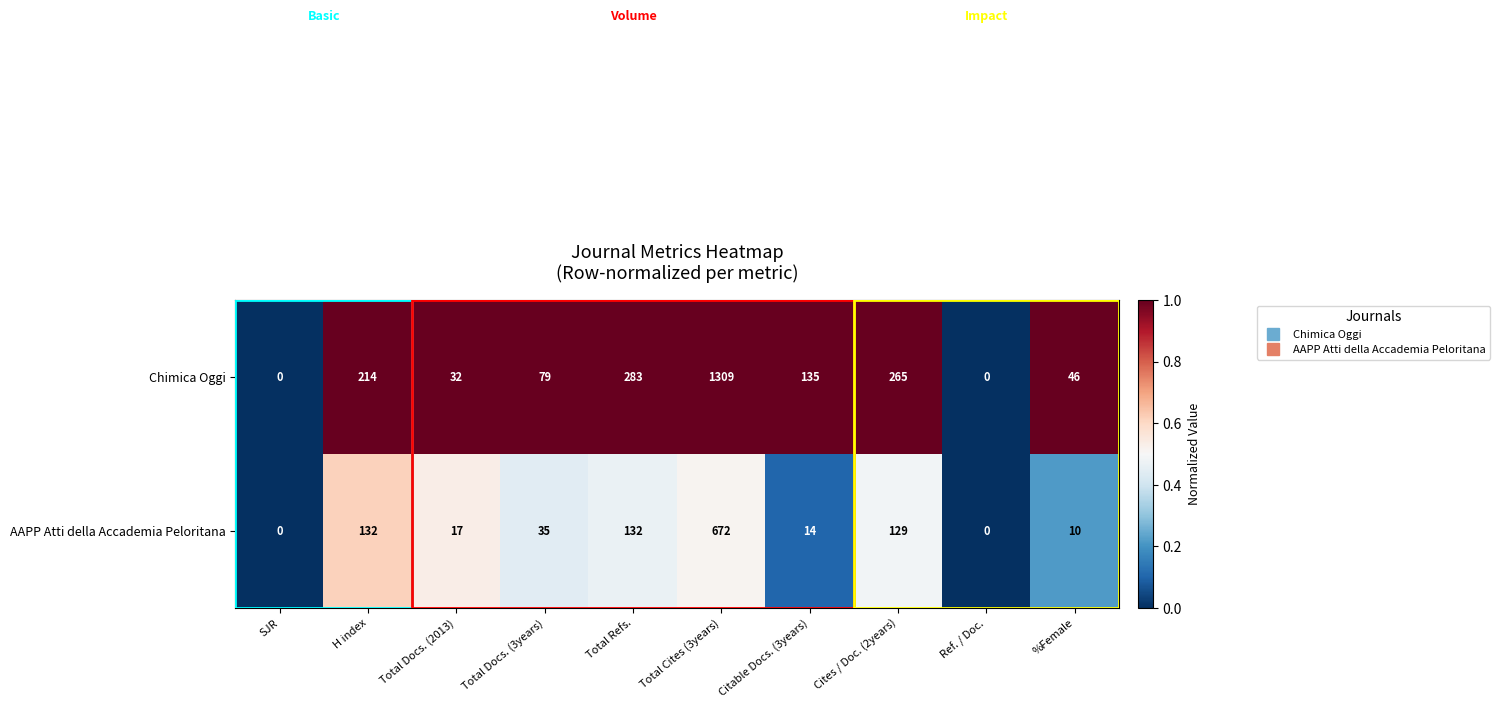

Which category has the highest value across all series?

Total Cites (3years)